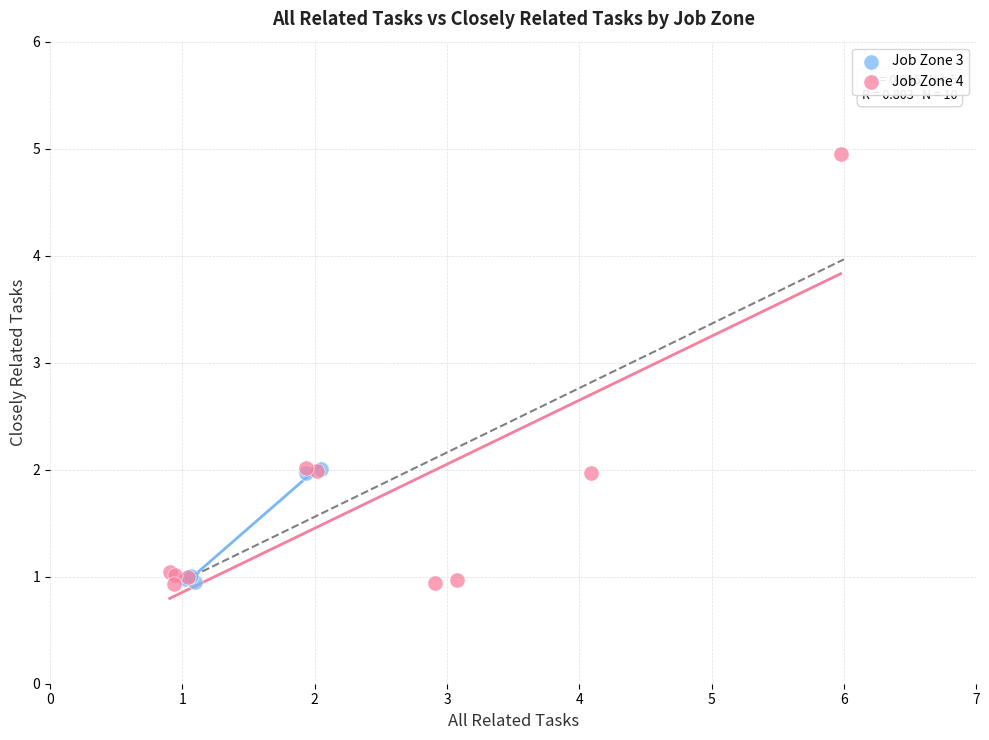

Which series contains the highest Y value?

Job Zone 4